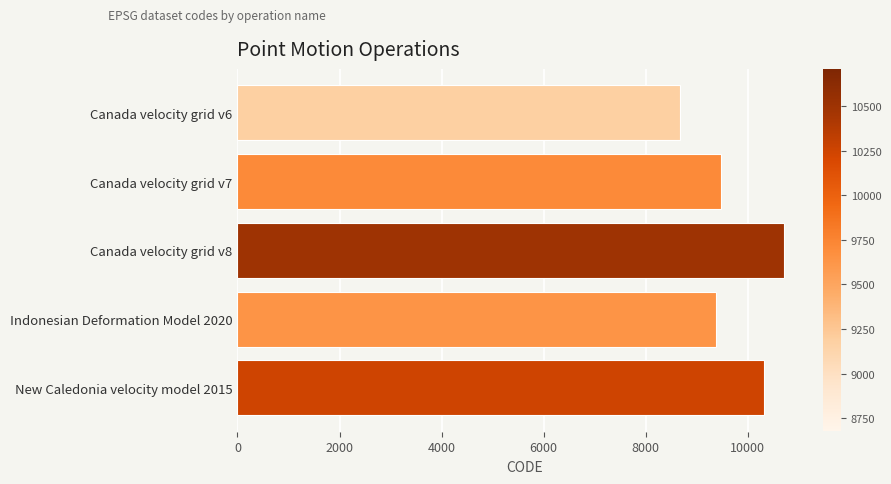

Is it true that the value at Canada velocity grid v8 is 14164?

False